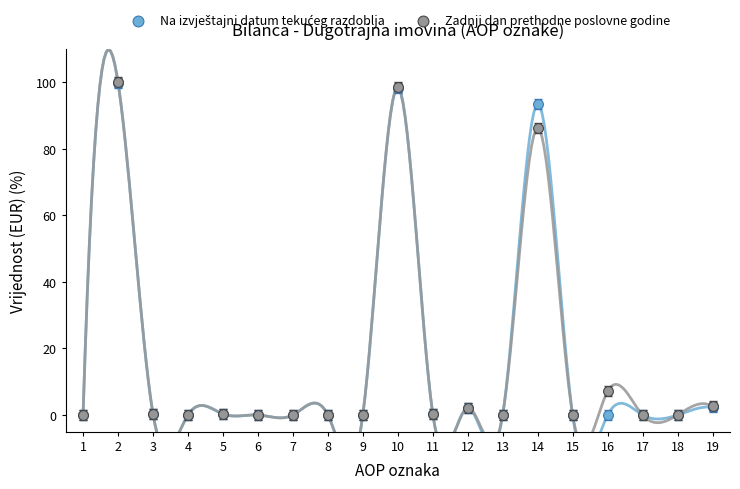

In the Zadnji dan prethodne poslovne godine series, what Y value is closest to 50?

86.3